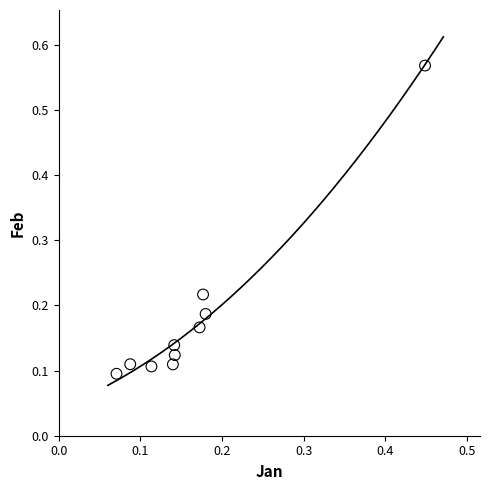

What is the range of X values (max minus min)?

0.4